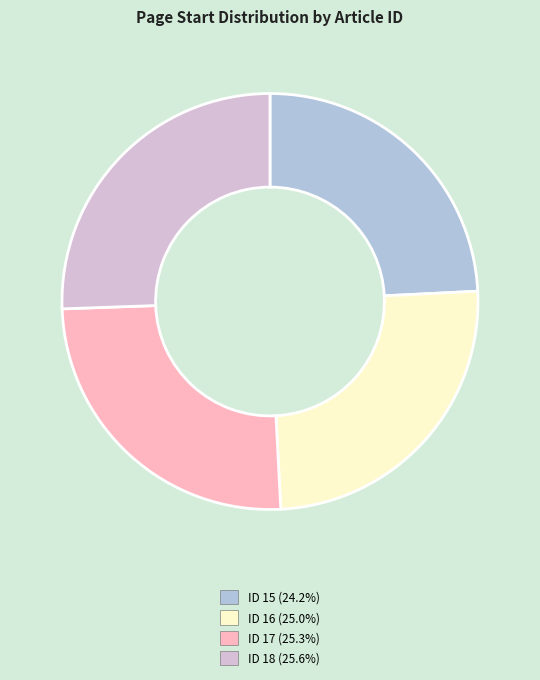

Is there a majority slice in this chart?

No